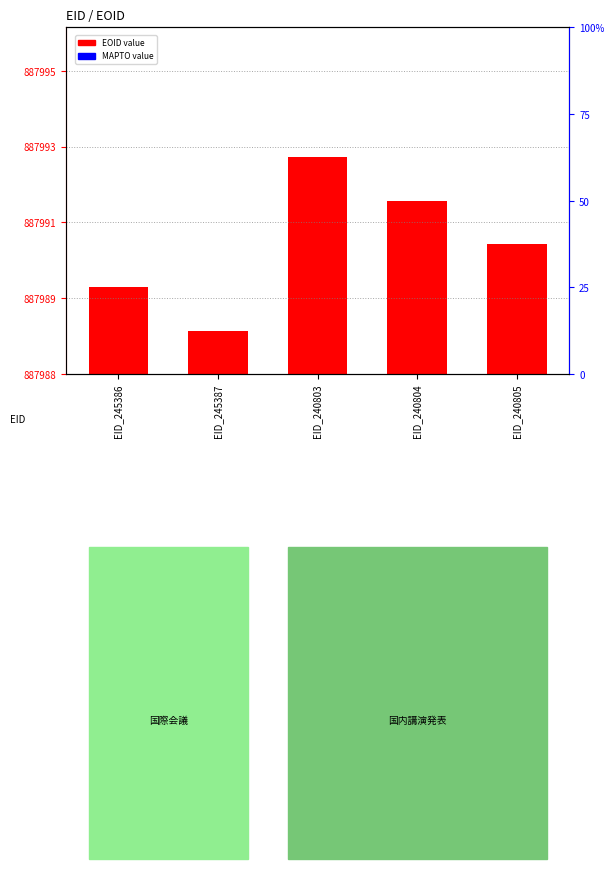

The value of EOID value at EID_240805 is 5. True or false?

False